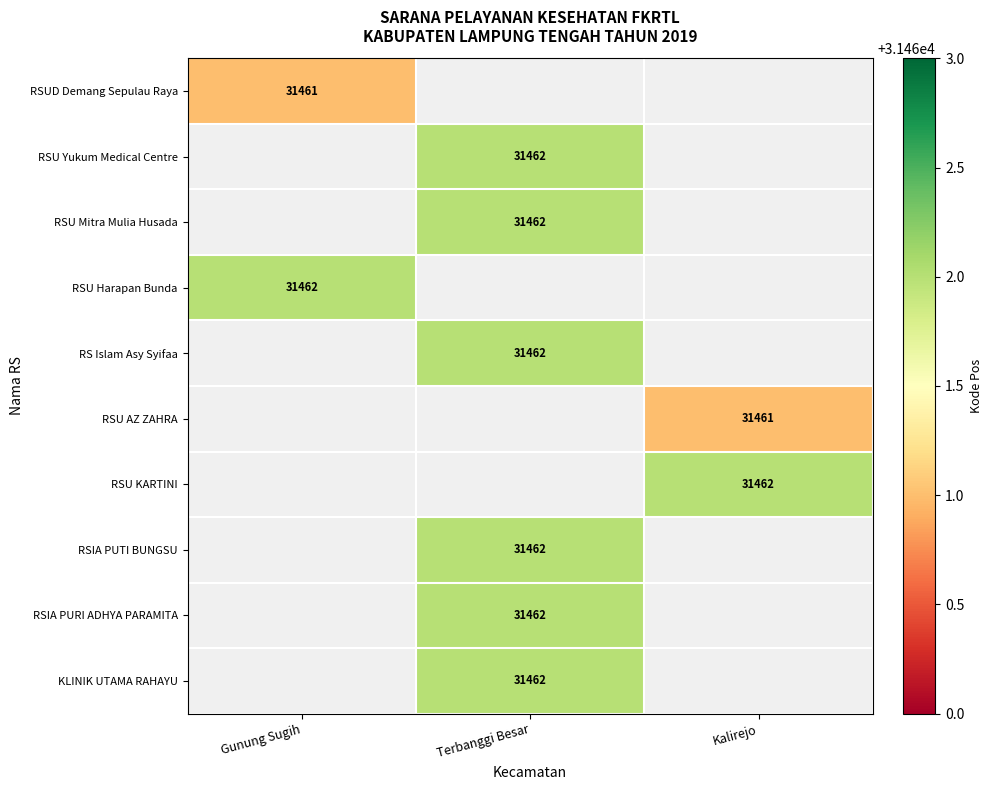

True or false: RSU KARTINI has a value of 51459 at Kalirejo.

False